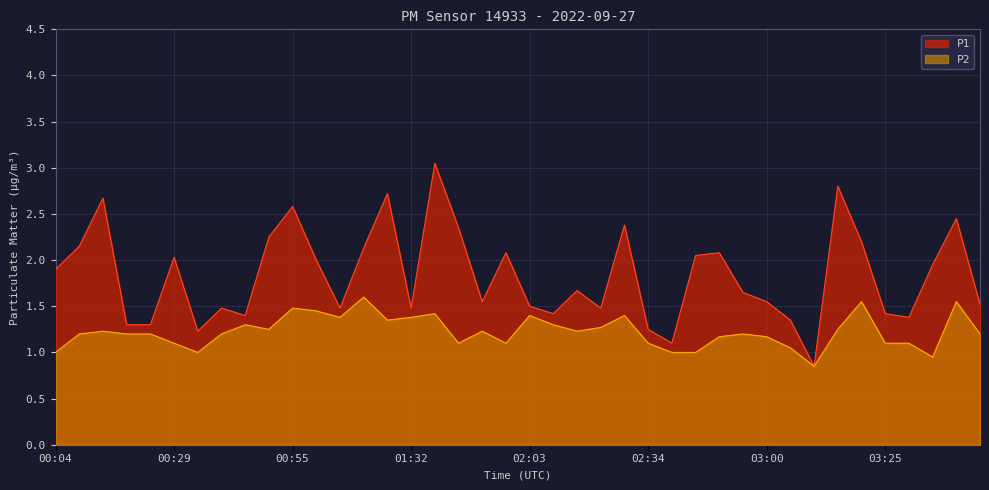

Does the chart display data point markers on the line(s)?

No